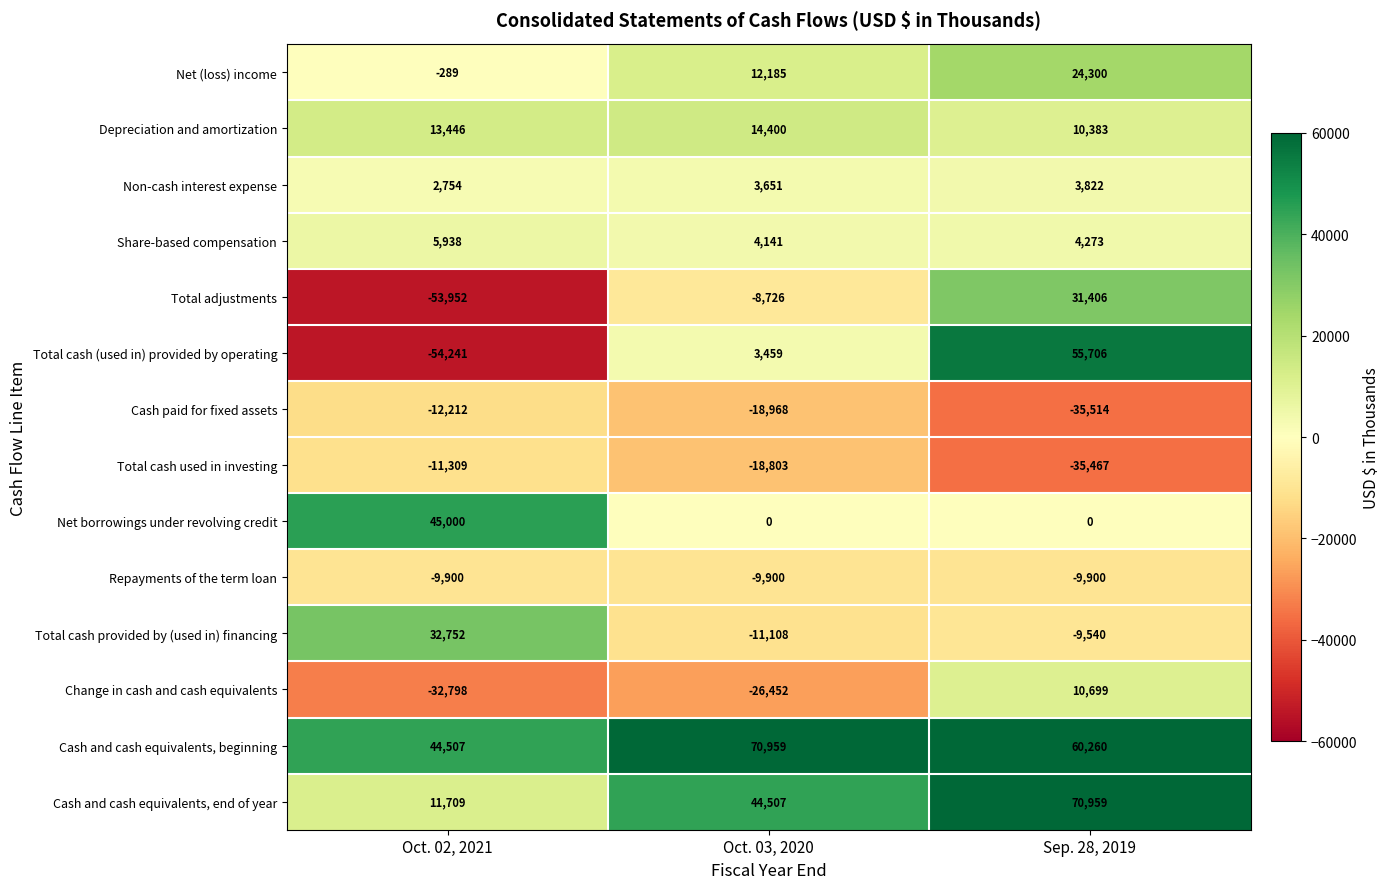

What is the difference between the Total cash provided by (used in) financing values at Sep. 28, 2019 and Oct. 03, 2020?

1568